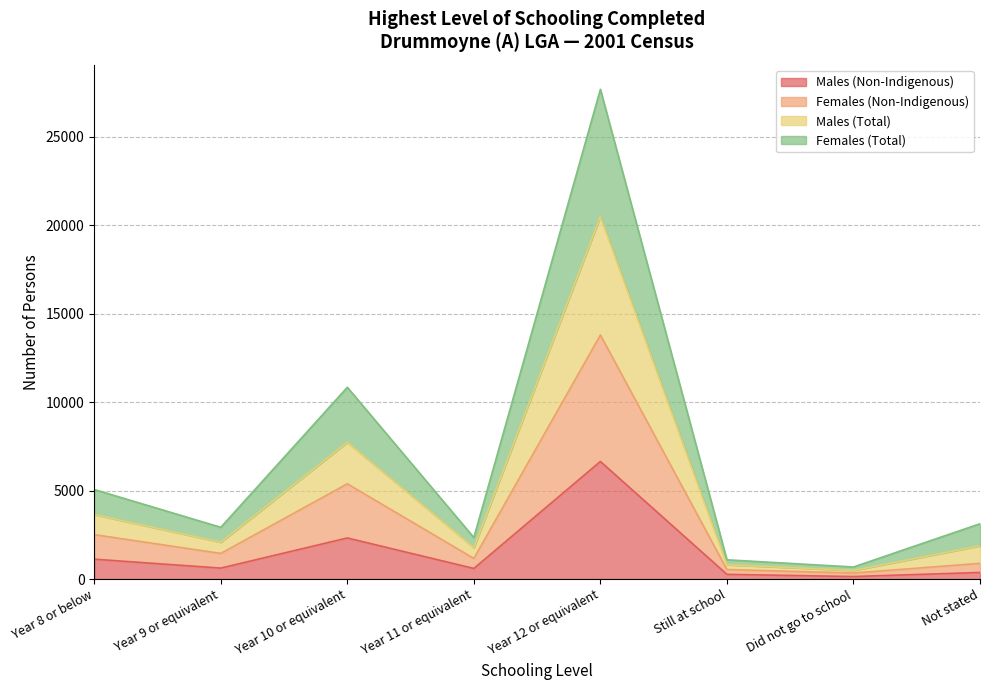

At which category does Females (Non-Indigenous) reach its first local valley?

Year 9 or equivalent